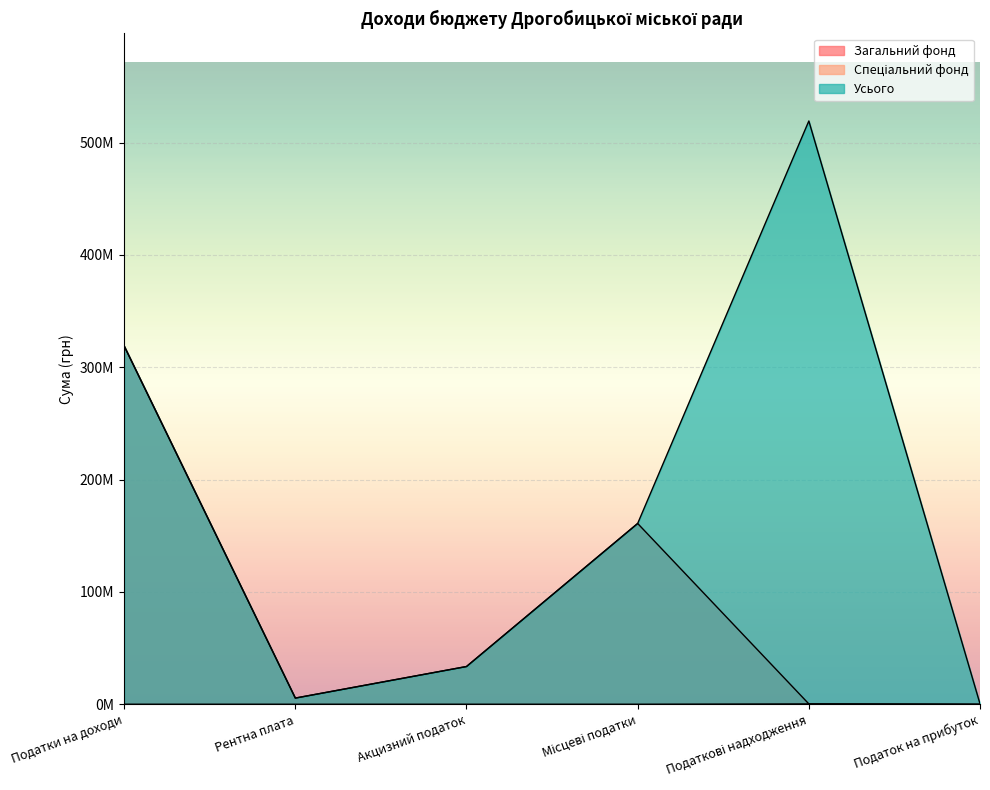

What are all the series names shown in the legend?

Загальний фонд, Спеціальний фонд, Усього